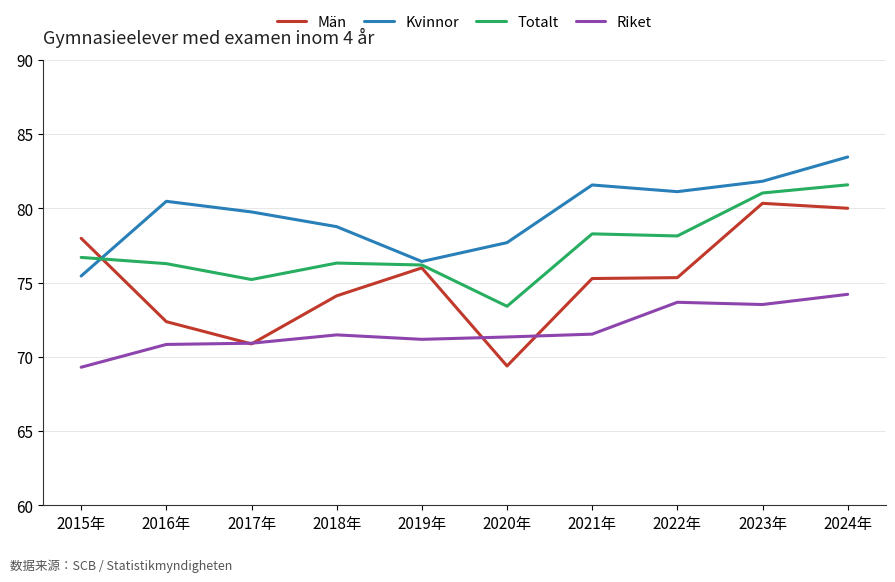

At which category does the chart reach its peak across all series?

2024年